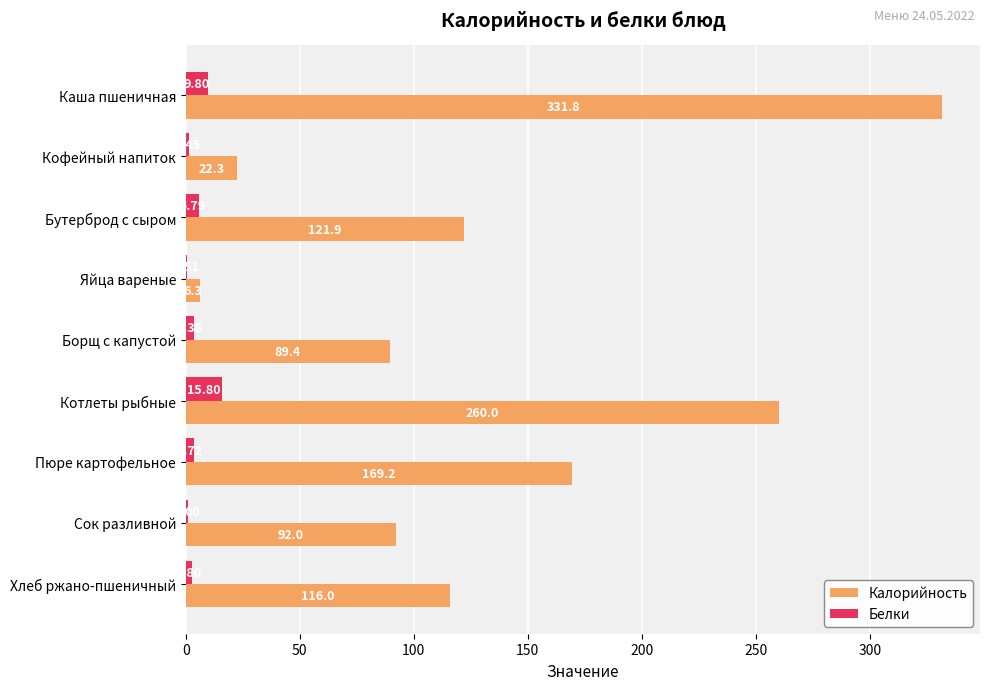

At which category is the sum across all series the highest?

Каша пшеничная